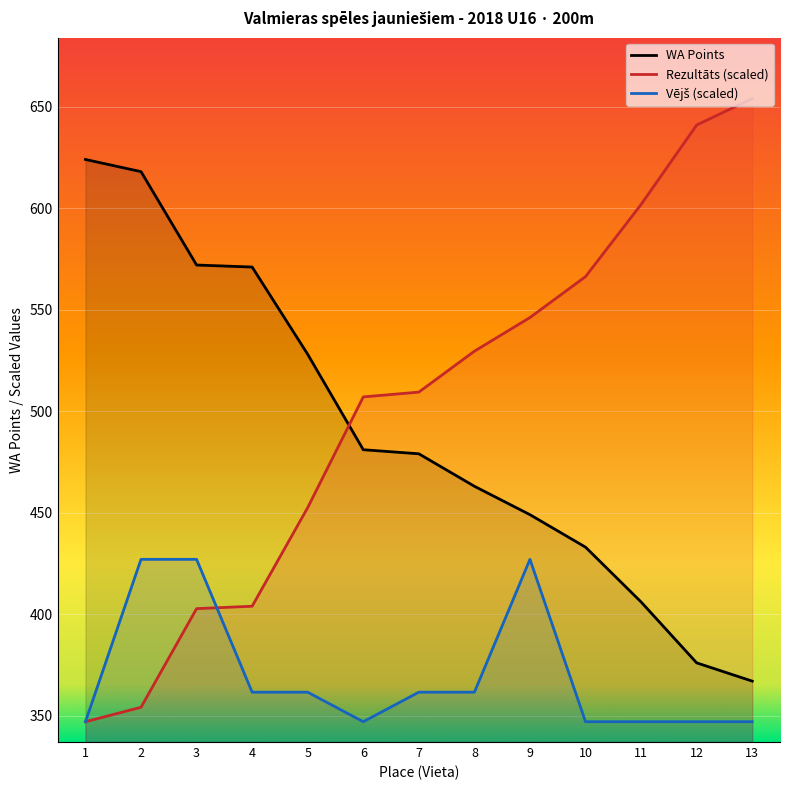

How many times do Rezultāts (scaled) and WA Points cross each other?

1